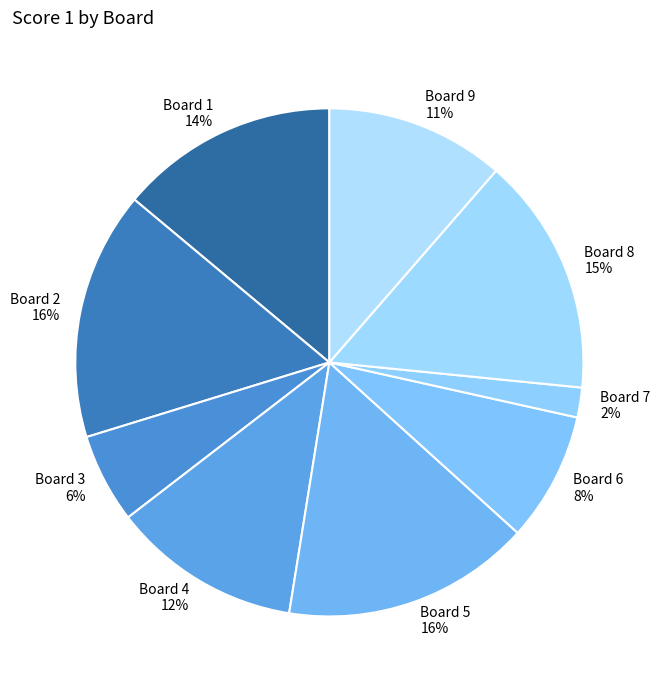

To the nearest percent, what portion does Board 7 represent?

2%